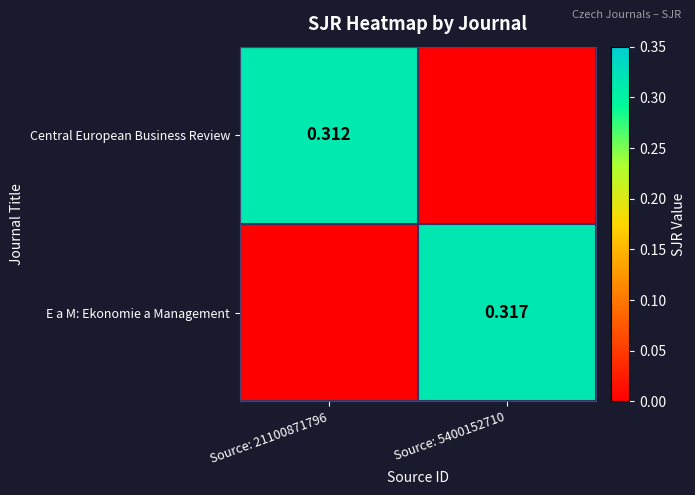

How many distinct data groups are displayed?

2